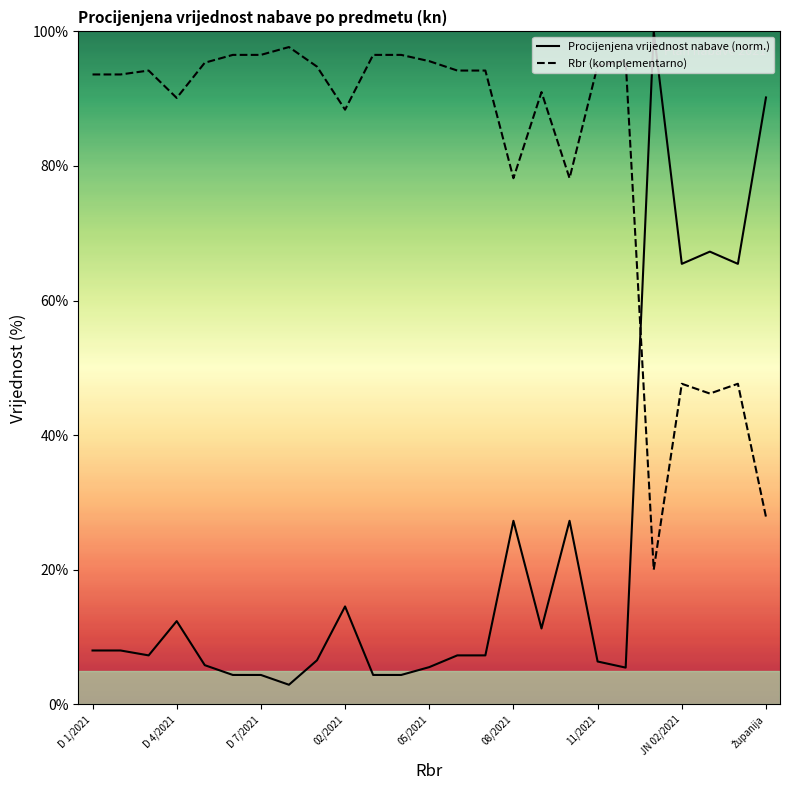

Is this an area chart (filled region under the line)?

No